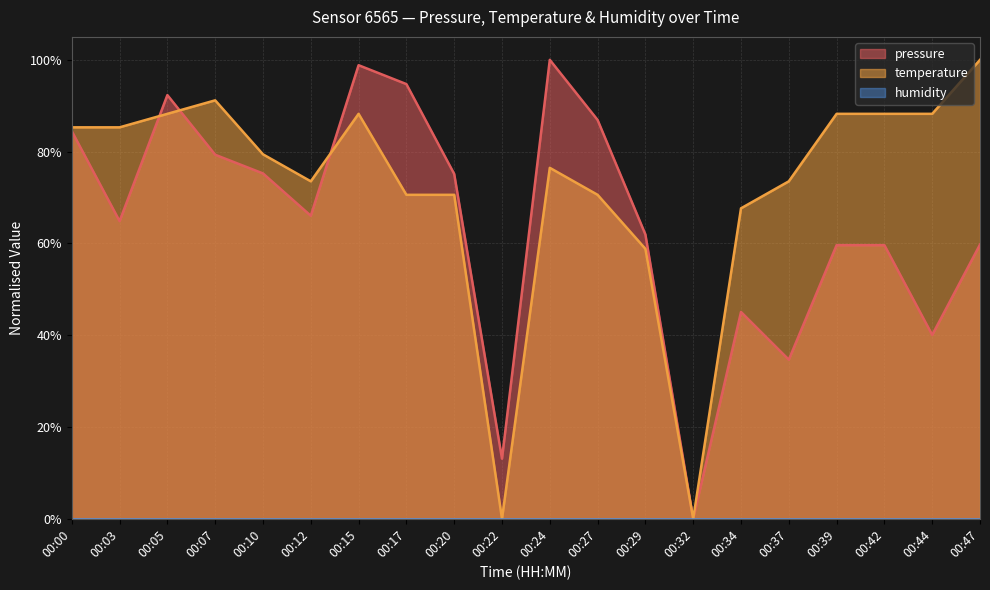

True or false: pressure and temperature intersect in this chart.

True